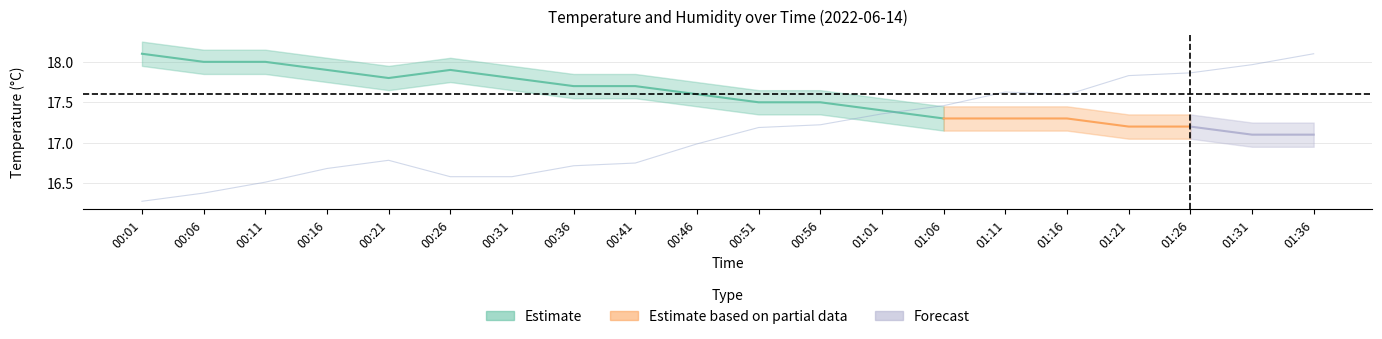

Rank the categories by value from highest to lowest.

01:36, 01:31, 01:26, 01:21, 01:11, 01:16, 01:06, 01:01, 00:56, 00:51, 00:46, 00:21, 00:41, 00:36, 00:16, 00:26, 00:31, 00:11, 00:06, 00:01